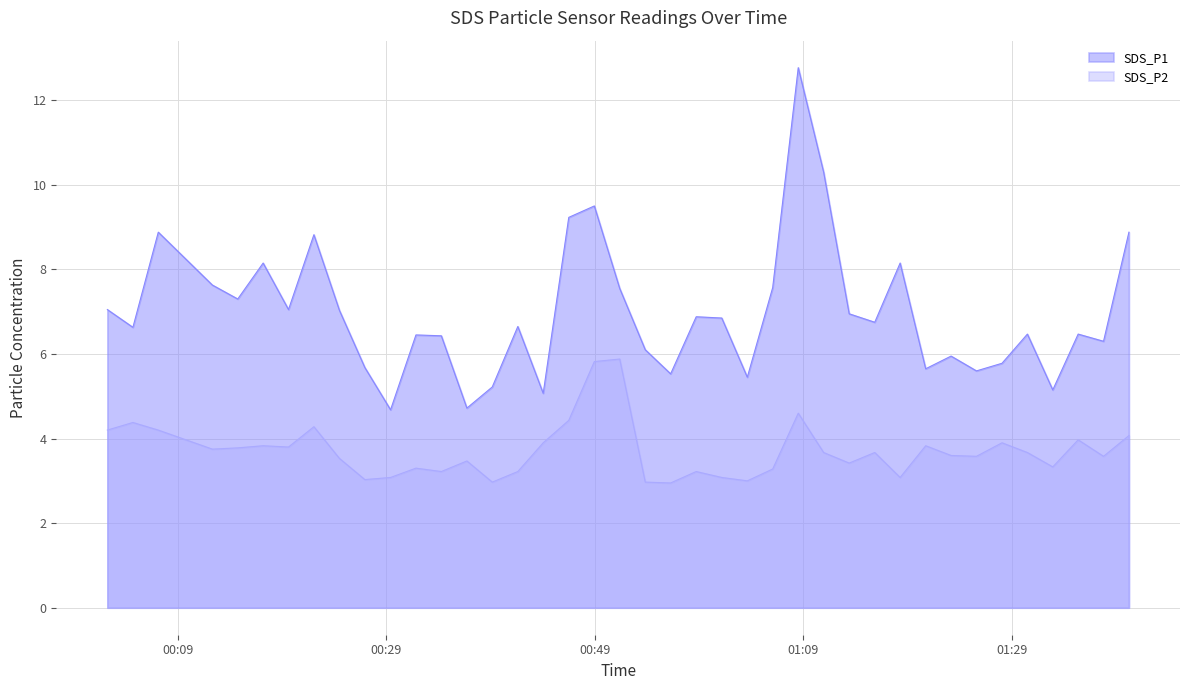

Count the number of categories in the chart.

40